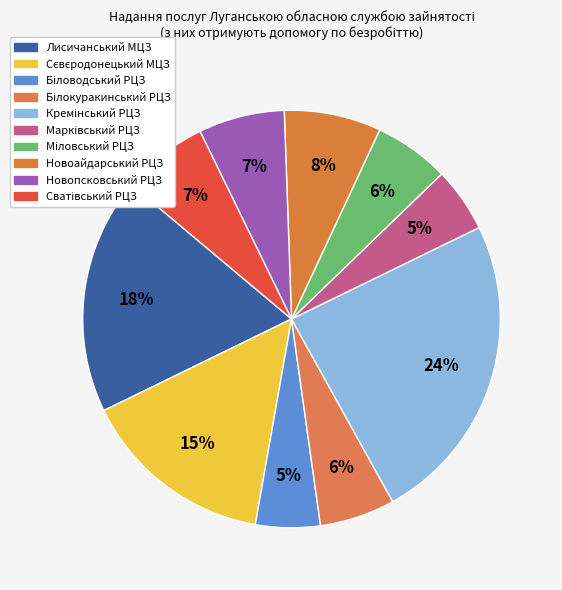

Count the number of slices in the pie.

10